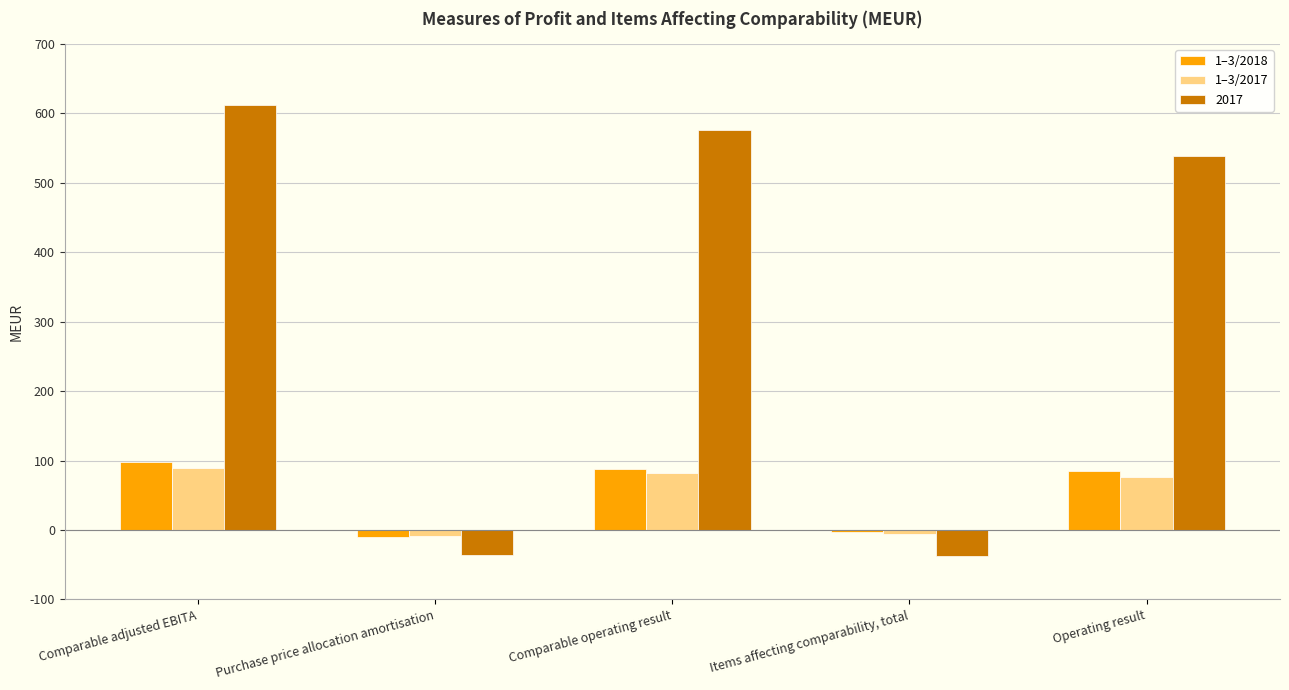

How many negative values does the 1–3/2017 series have?

2